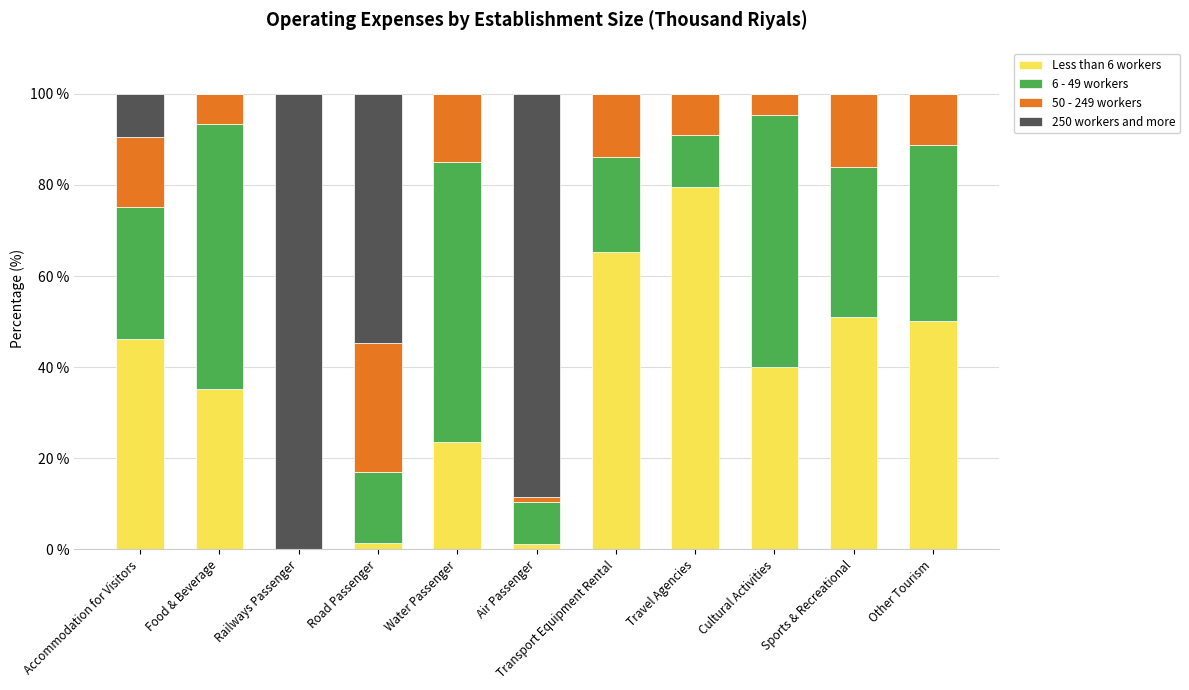

How many distinct data groups are displayed?

4